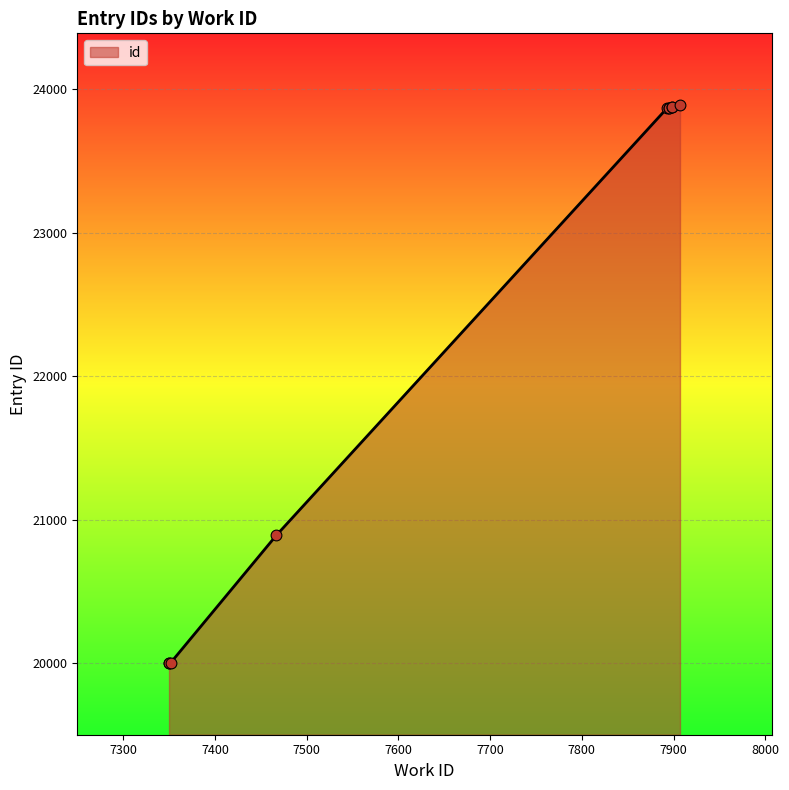

Approximately how many times larger is the value at 7467 compared to 7352?

1.0